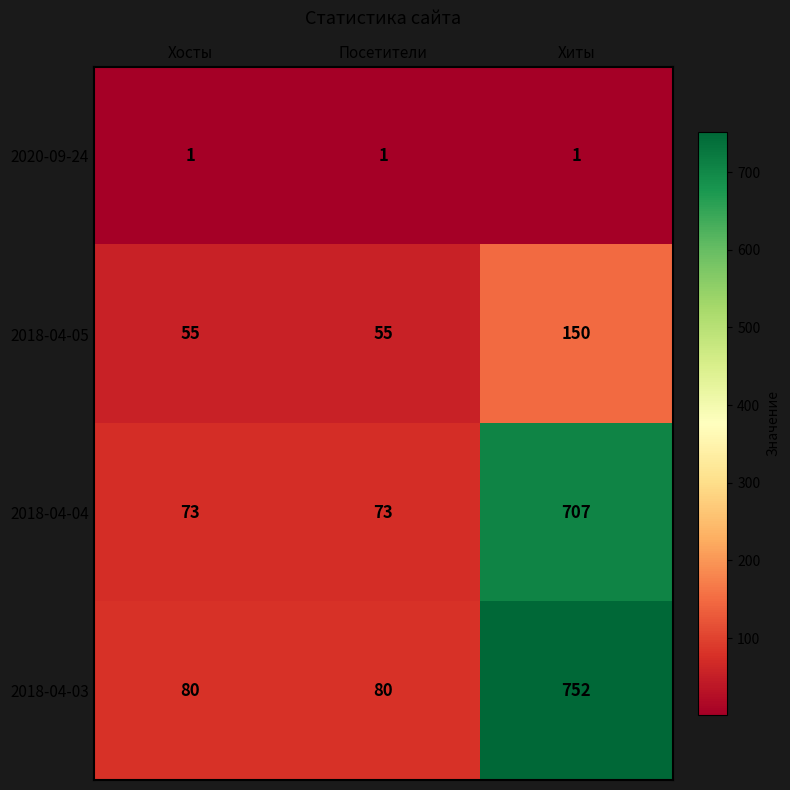

Reading left to right, list all the values displayed in this chart.

2020-09-24: Хосты=1	Посетители=1	Хиты=1
2018-04-05: Хосты=55	Посетители=55	Хиты=150
2018-04-04: Хосты=73	Посетители=73	Хиты=707
2018-04-03: Хосты=80	Посетители=80	Хиты=752